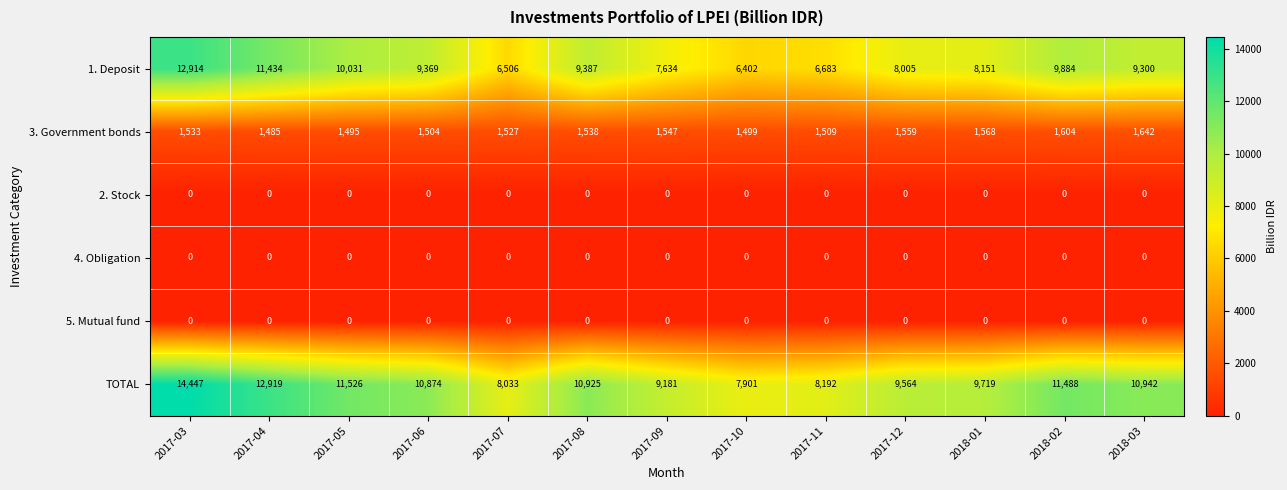

Between 2017-03 and 2018-03, which series saw the biggest shift?

1. Deposit